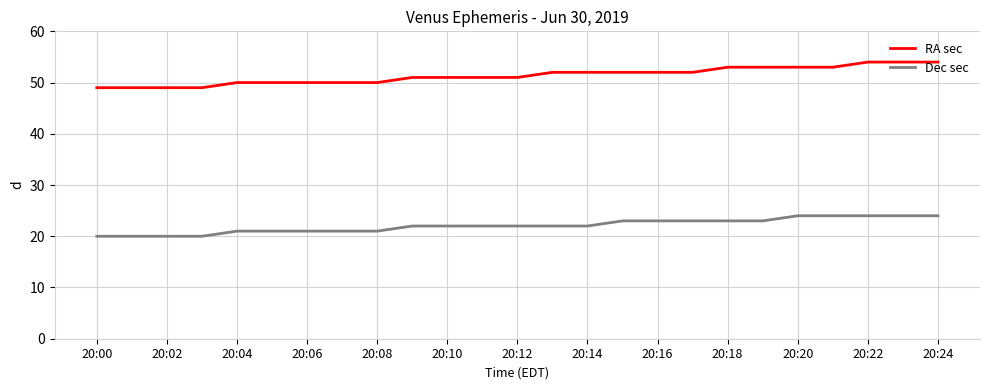

Is this an area chart (filled region under the line)?

No